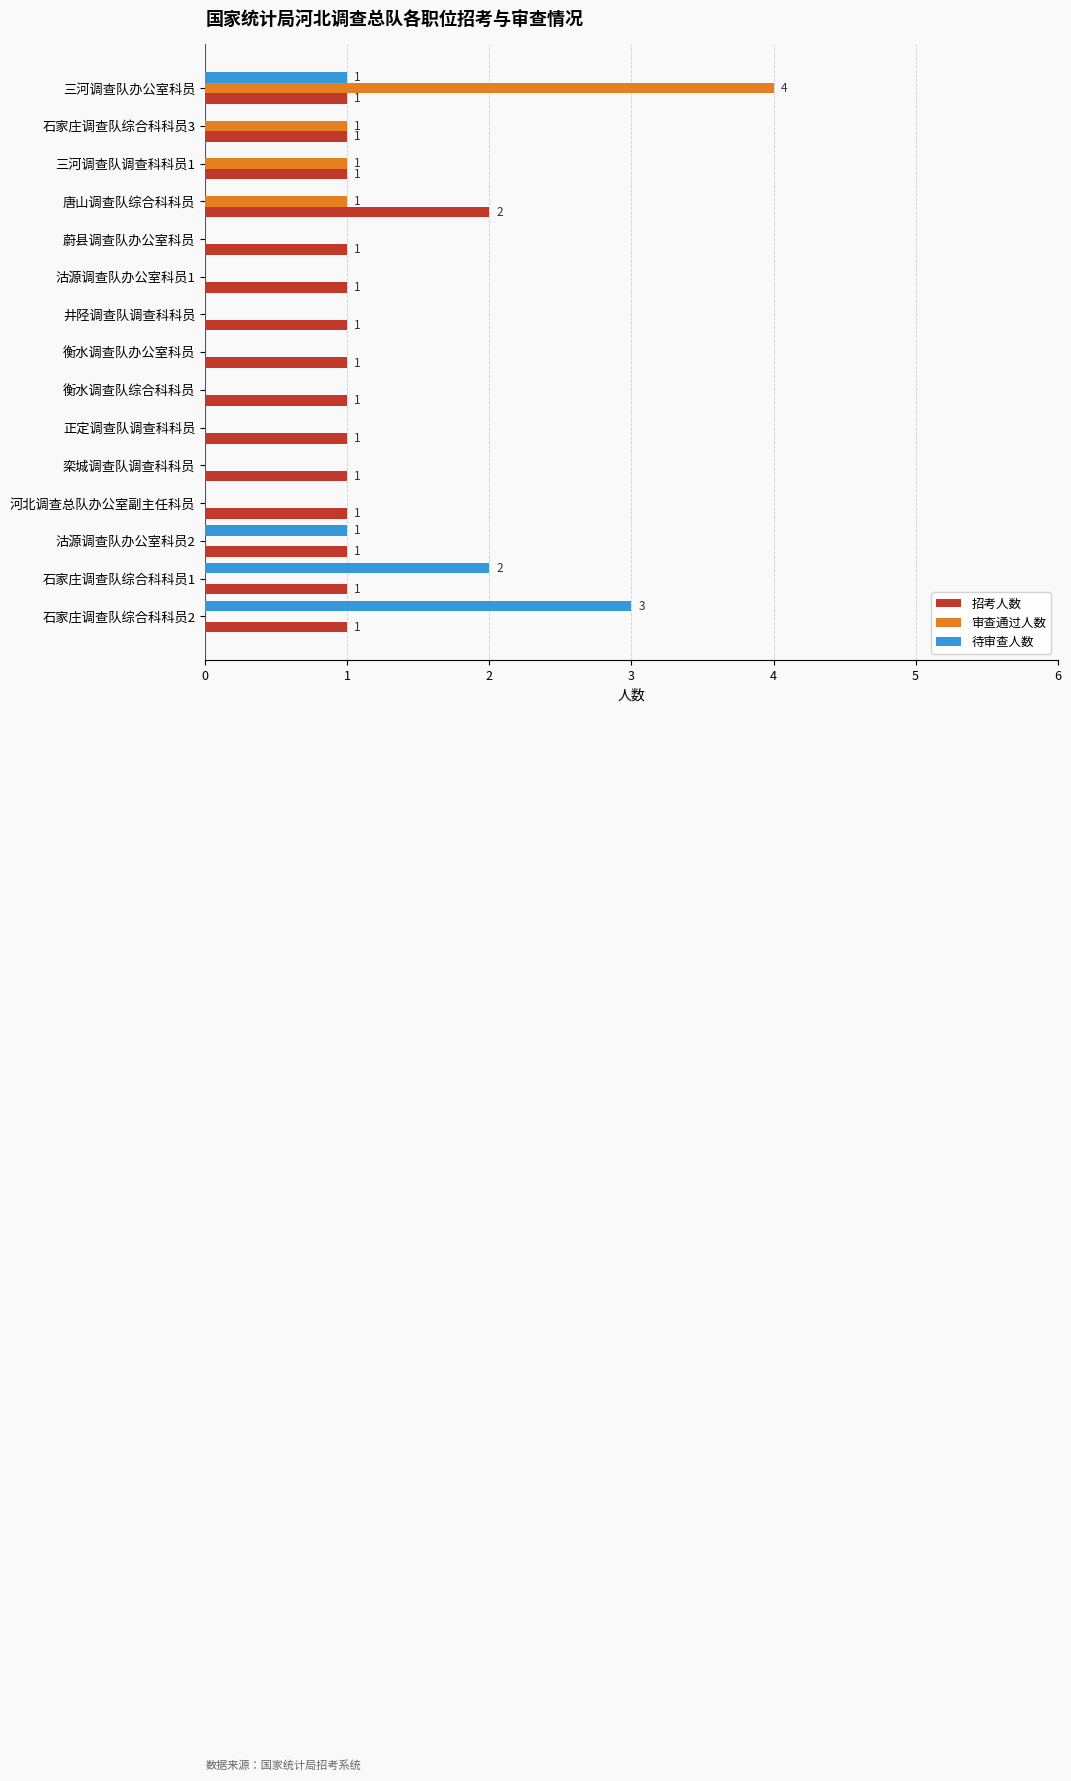

Is the value of 审查通过人数 at 蔚县调查队办公室科员 greater than the value of 招考人数 at 沽源调查队办公室科员1?

No